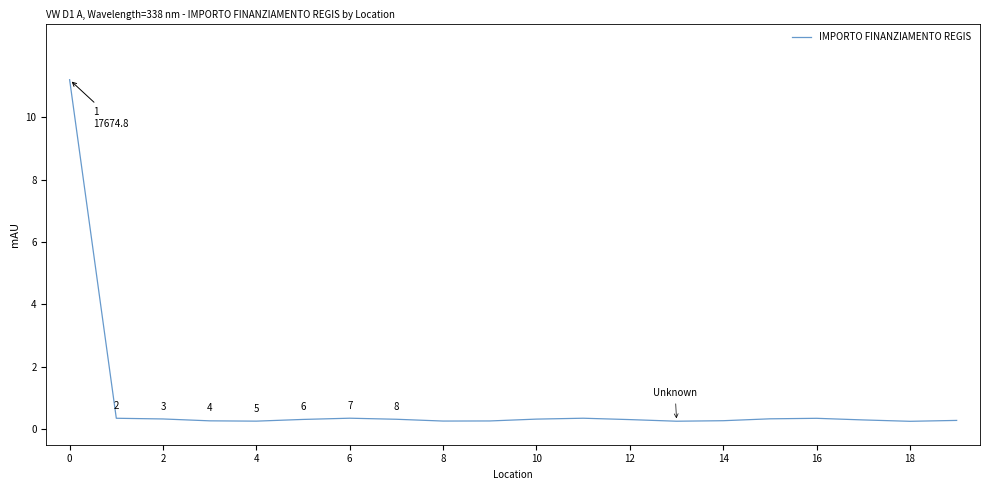

What is the greatest value displayed?

11.2